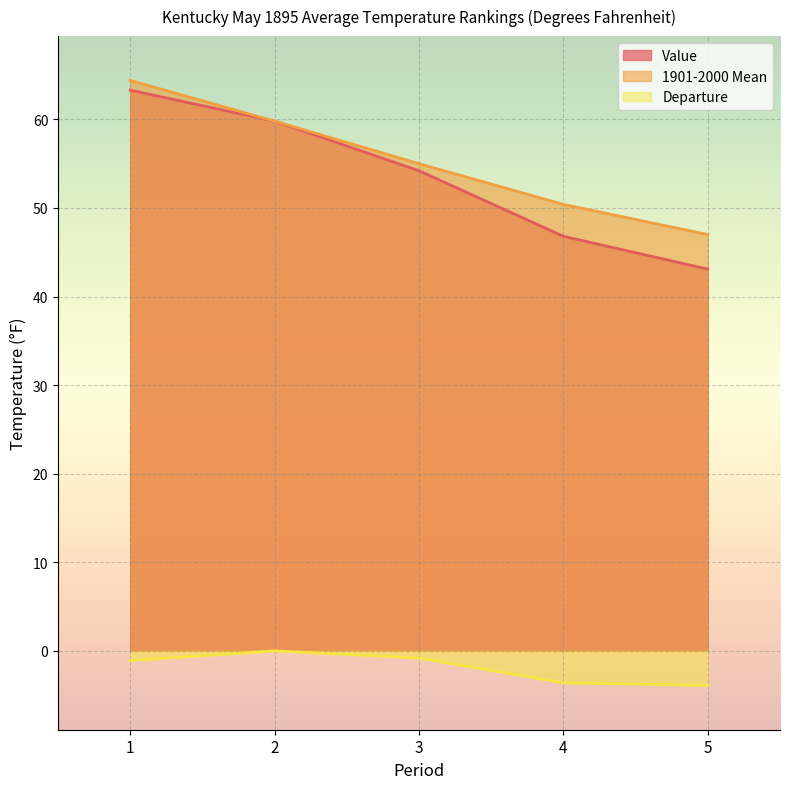

How many values in the Departure series are below -1?

3